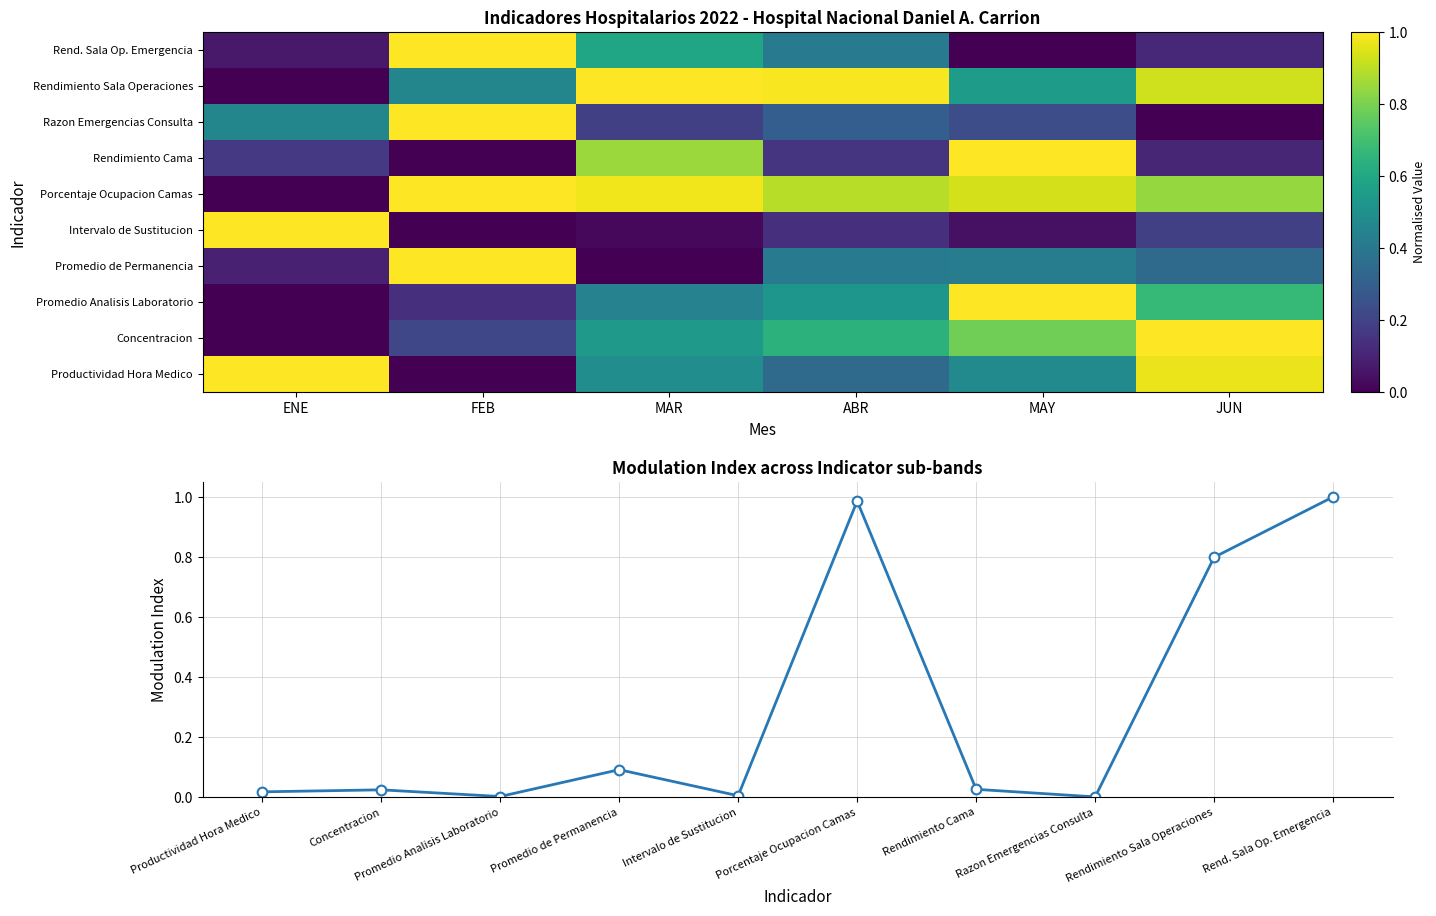

Which series changed the most between ENE and JUN?

Concentracion